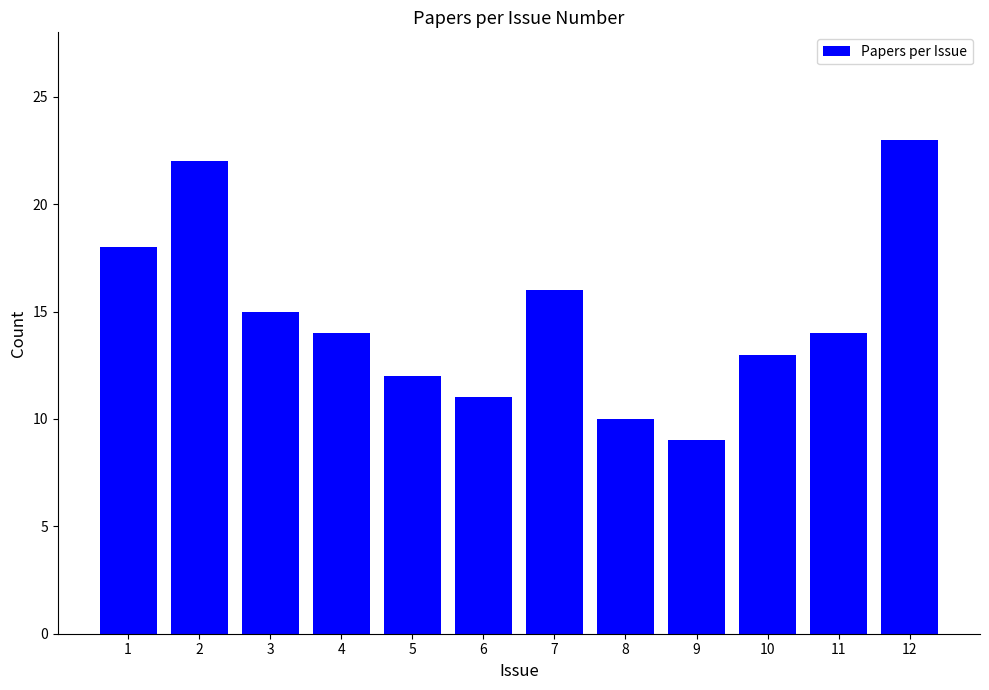

Where is the data nearest to the value 16?

7